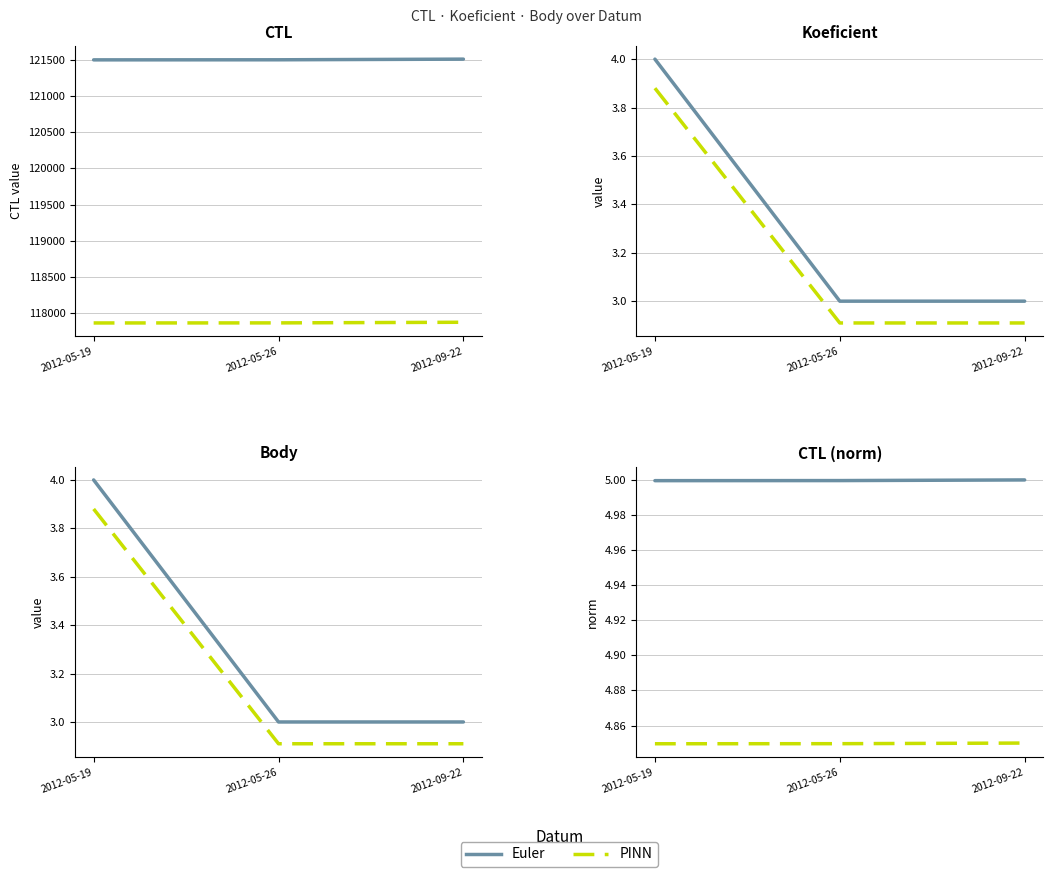

Is this an area chart (filled region under the line)?

No